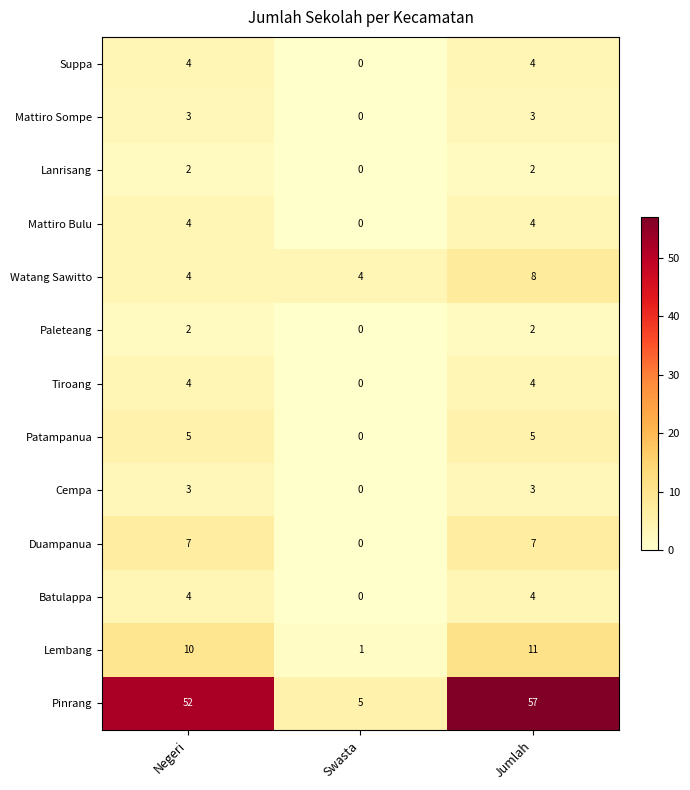

What is the total value across all series at Swasta?

10